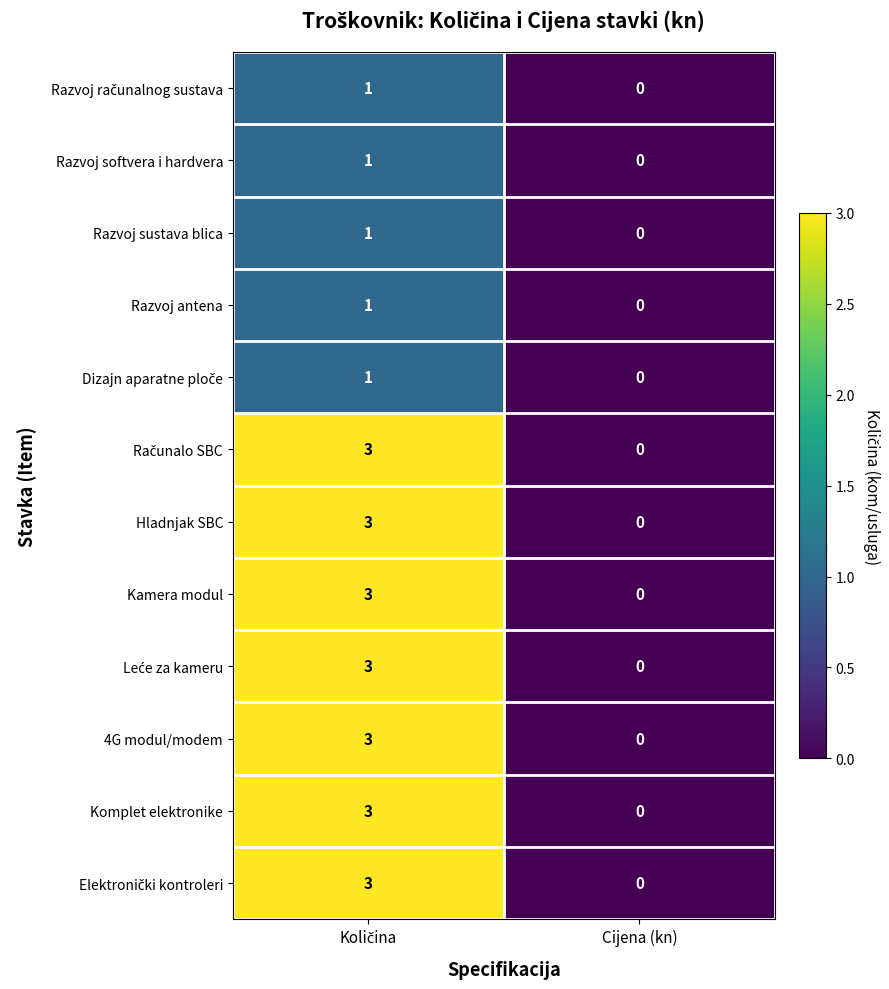

At which label is Hladnjak SBC closest to 1?

Cijena (kn)